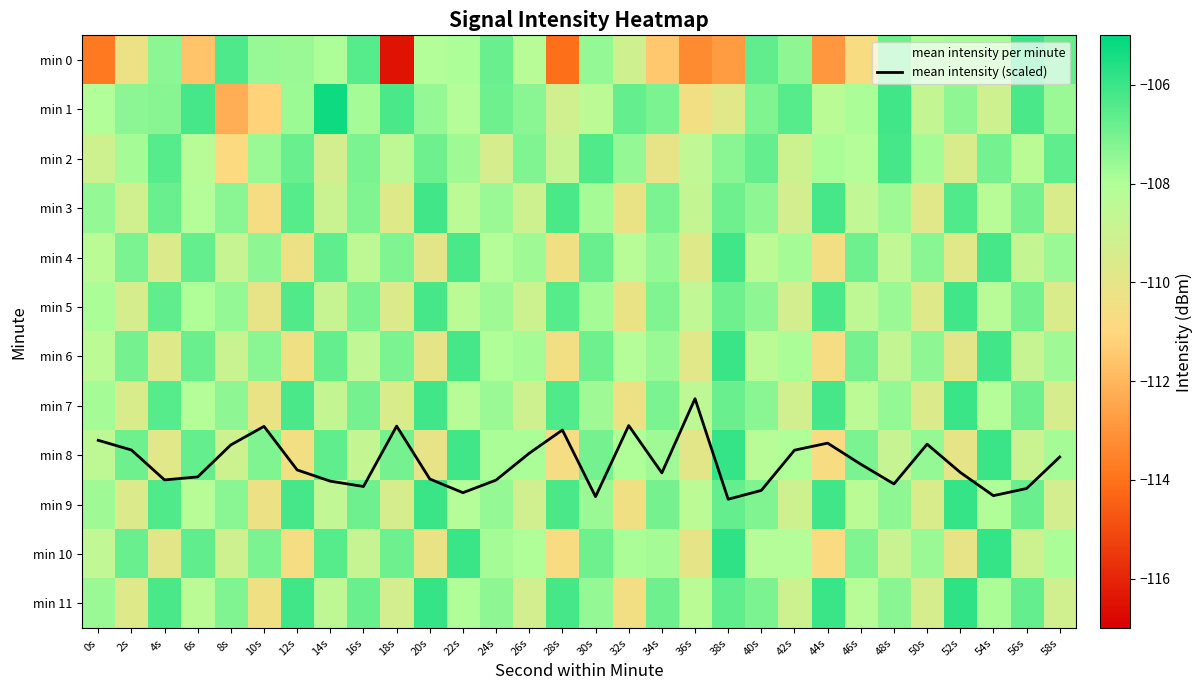

How many data points does each series have?

30